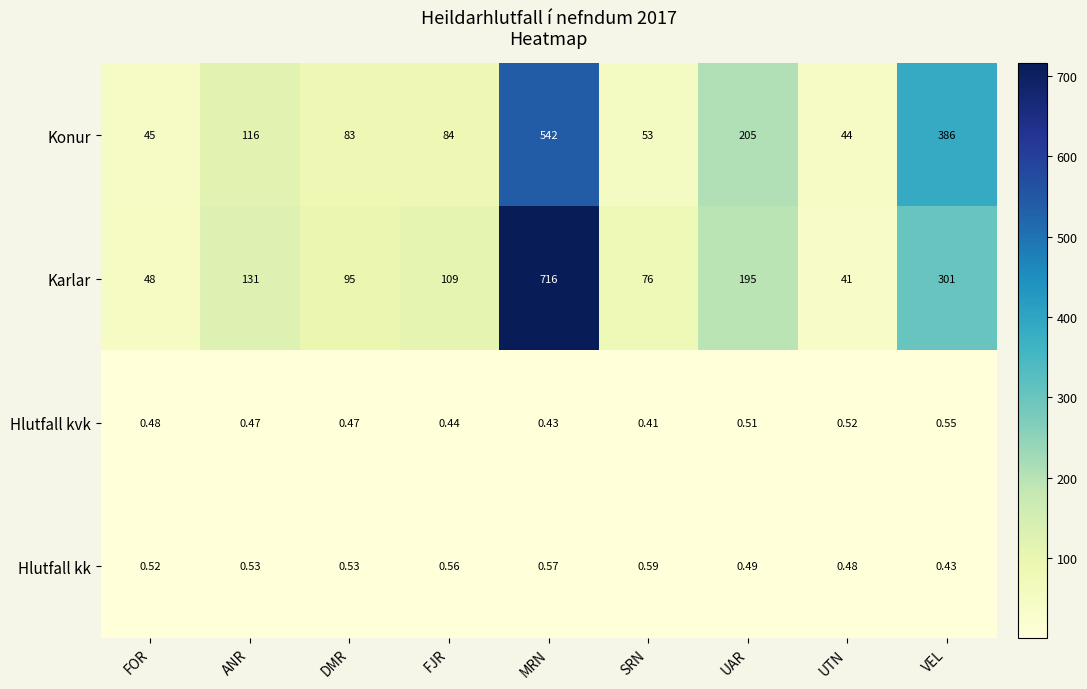

Which category has the lowest value in the Konur series?

UTN